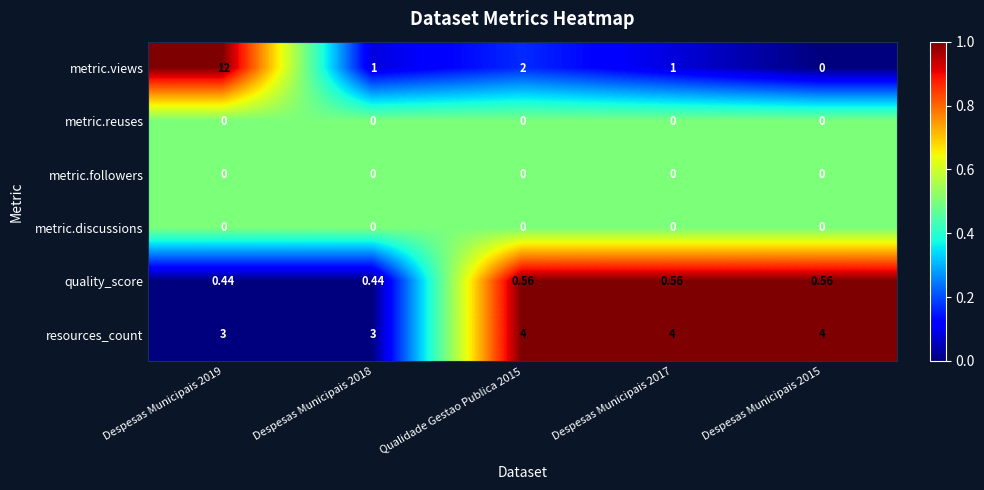

Between Qualidade Gestao Publica 2015 and Despesas Municipais 2015, which series saw the biggest shift?

metric.views